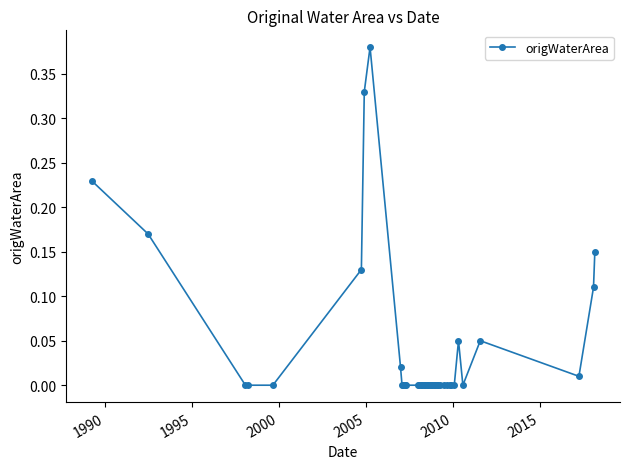

What is the sum of all values?

1.6